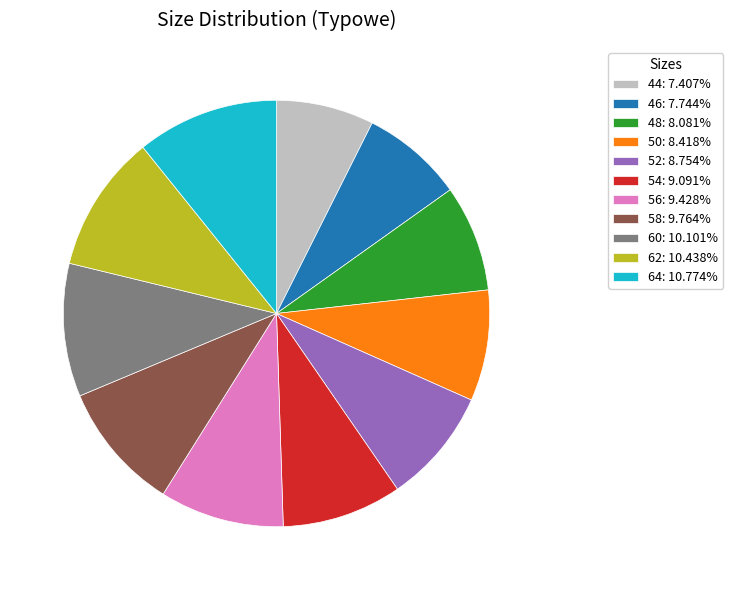

Is the sum of 44: 7.407% and 56: 9.428% greater than half?

No